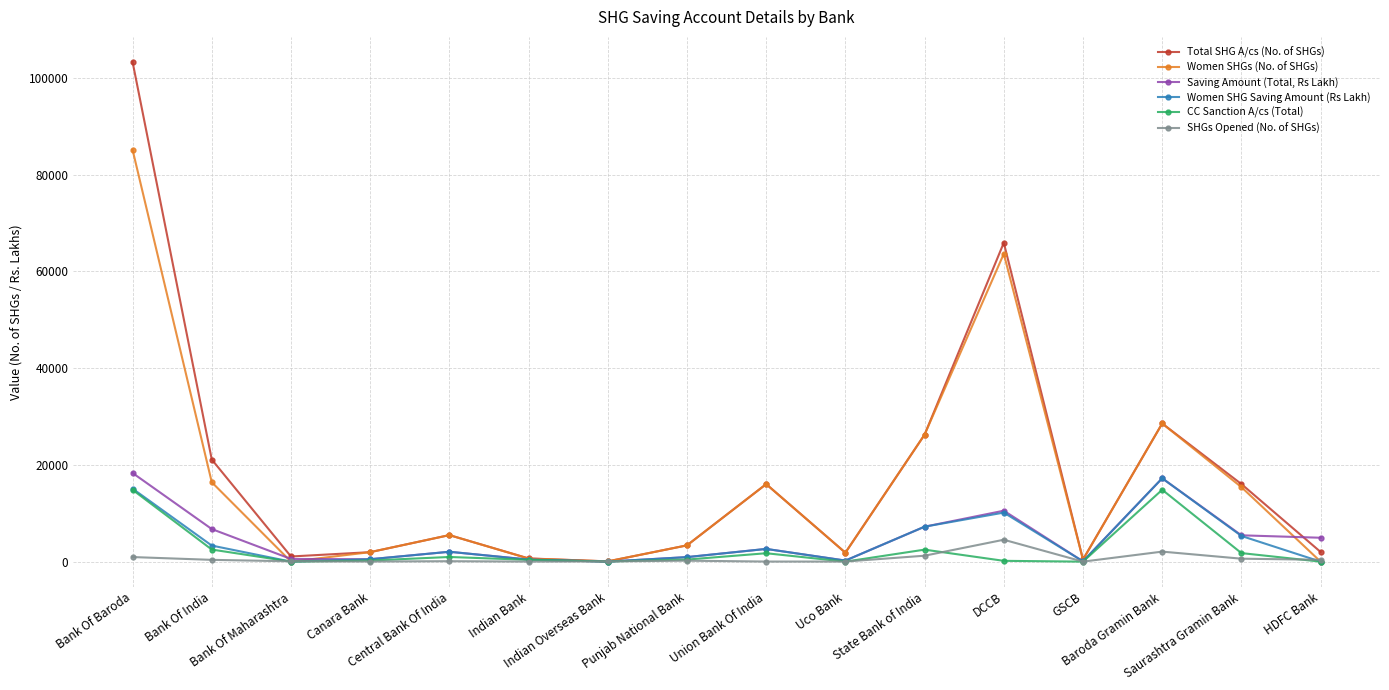

True or false: Women SHGs (No. of SHGs) has more than 2 interior local peaks.

True